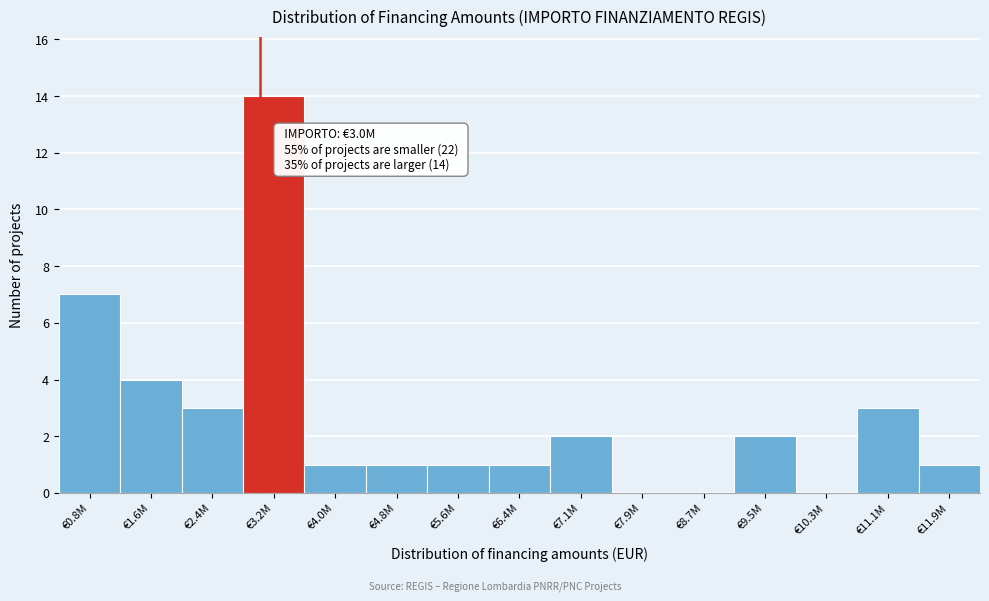

Reading left to right, extract all data points from this chart.

€0.8M=7	€1.6M=4	€2.4M=3	€3.2M=14	€4.0M=1	€4.8M=1	€5.6M=1	€6.4M=1	€7.1M=2	€7.9M=0	€8.7M=0	€9.5M=2	€10.3M=0	€11.1M=3	€11.9M=1